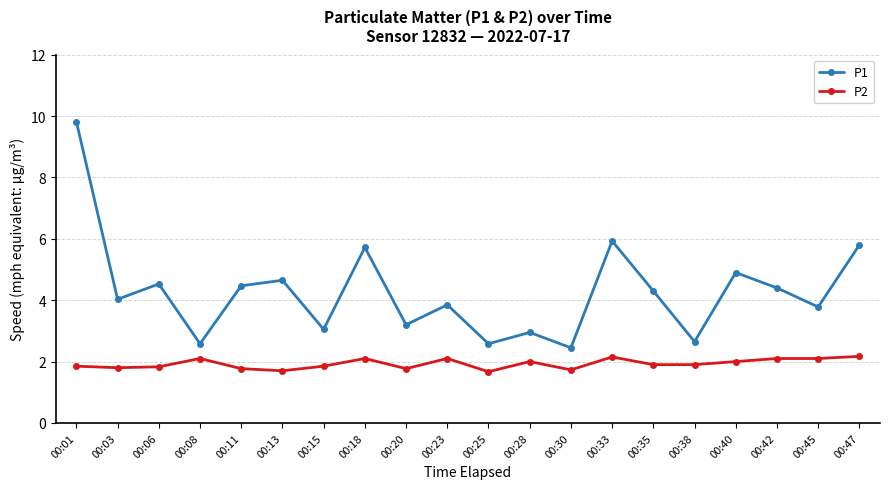

True or false: P2 has more than 1 points higher than both neighbors.

True